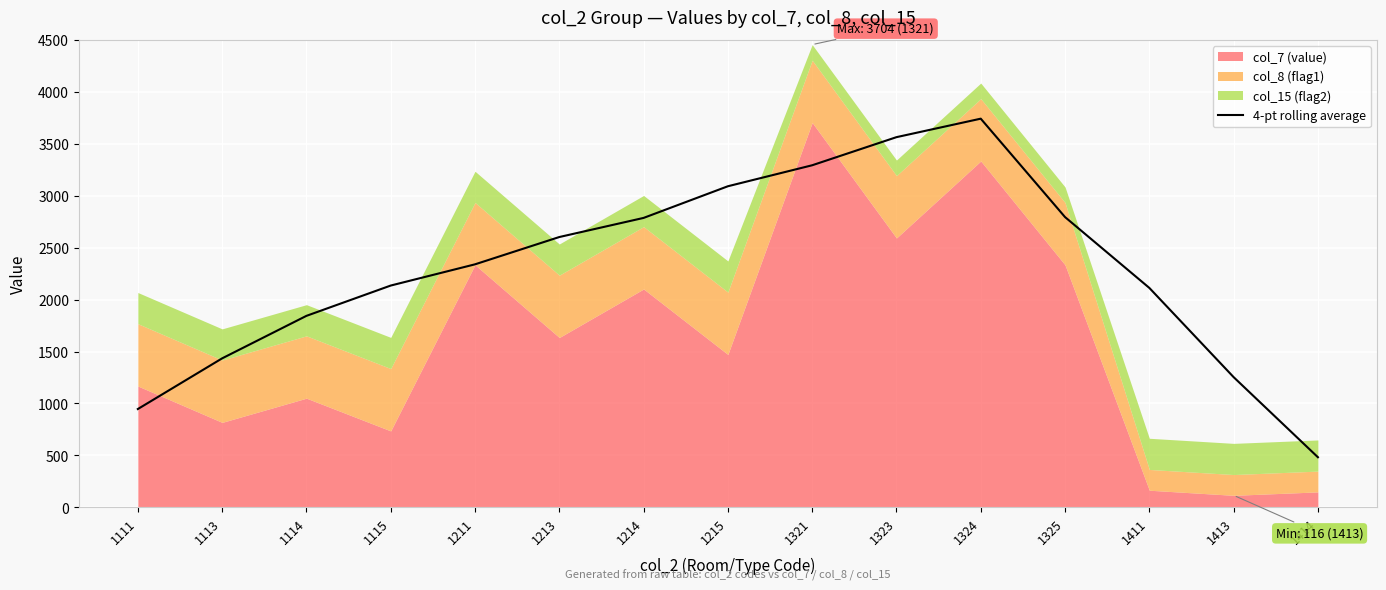

How many lines are shown in the chart?

1